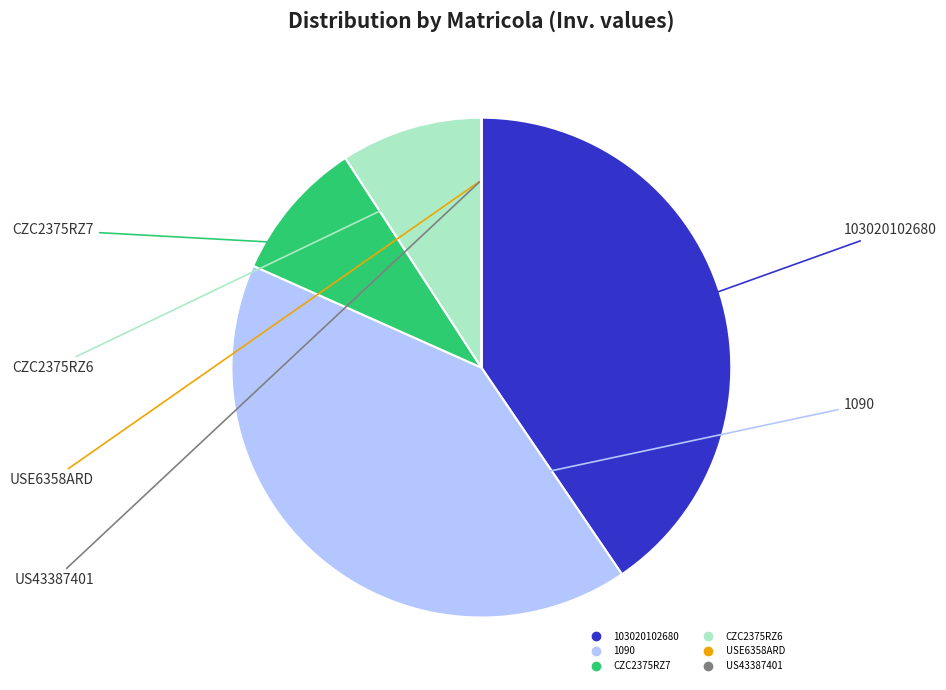

Is there any slice that represents more than half of the pie?

No